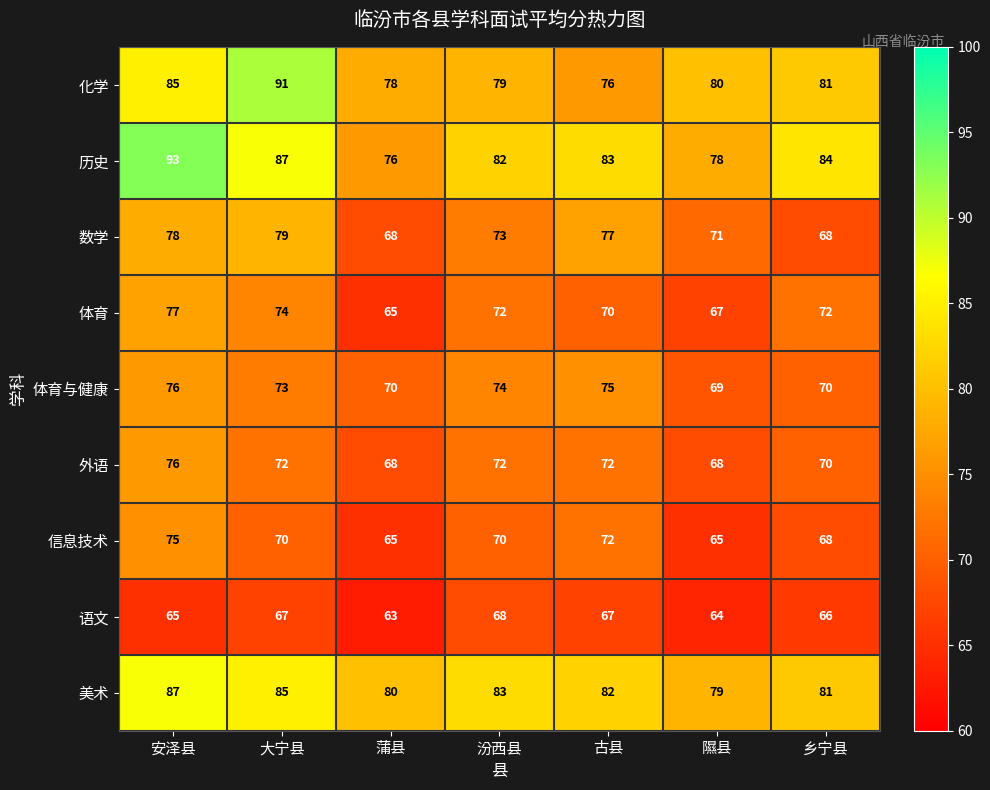

What is the difference between the highest and lowest values at 蒲县?

17